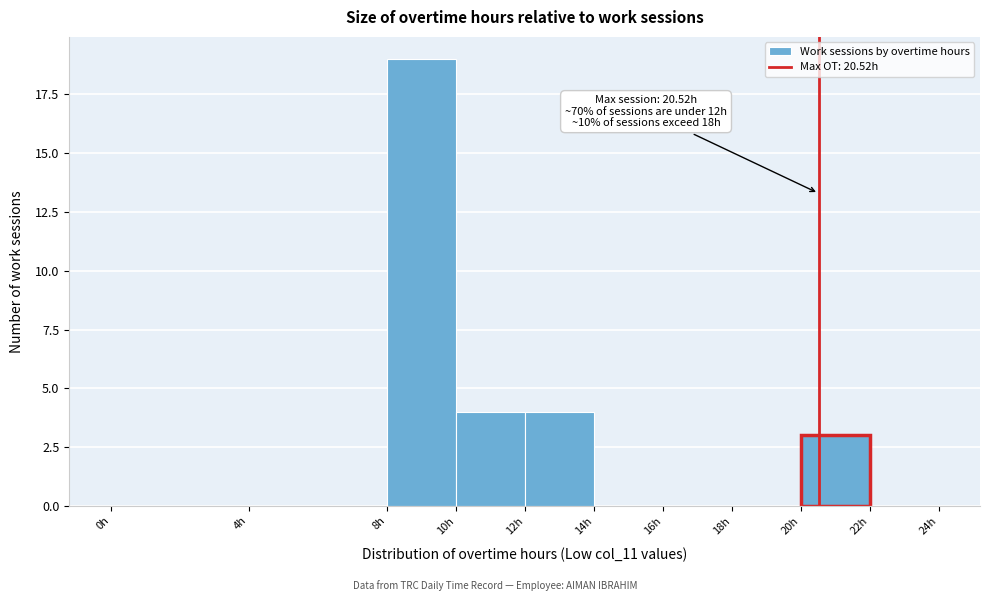

Which range on the x-axis has the tallest bar?

8 to 10